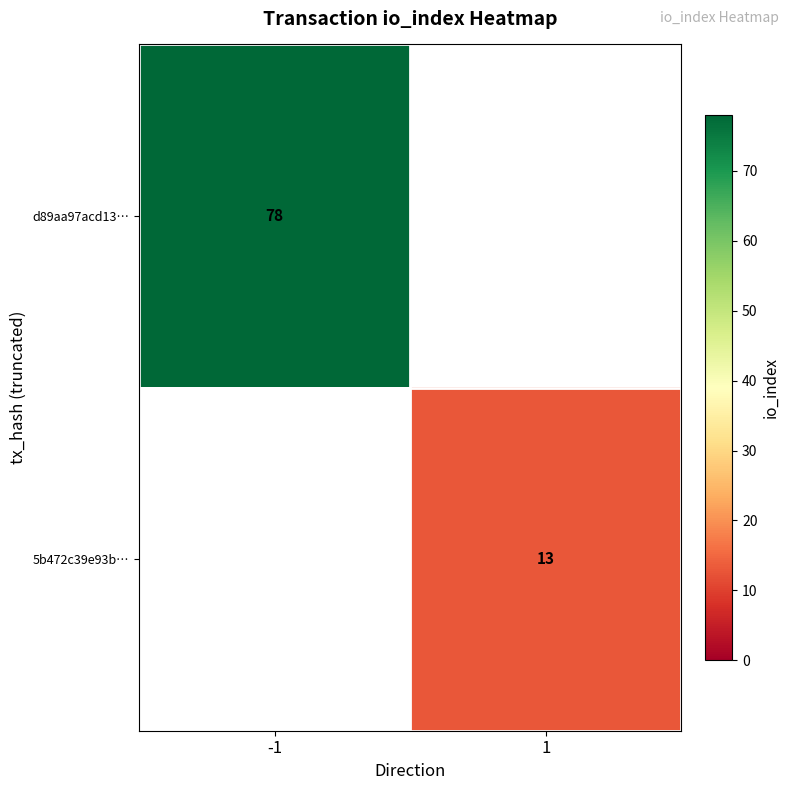

The value of 5b472c39e93b… at 1 is 23. True or false?

False